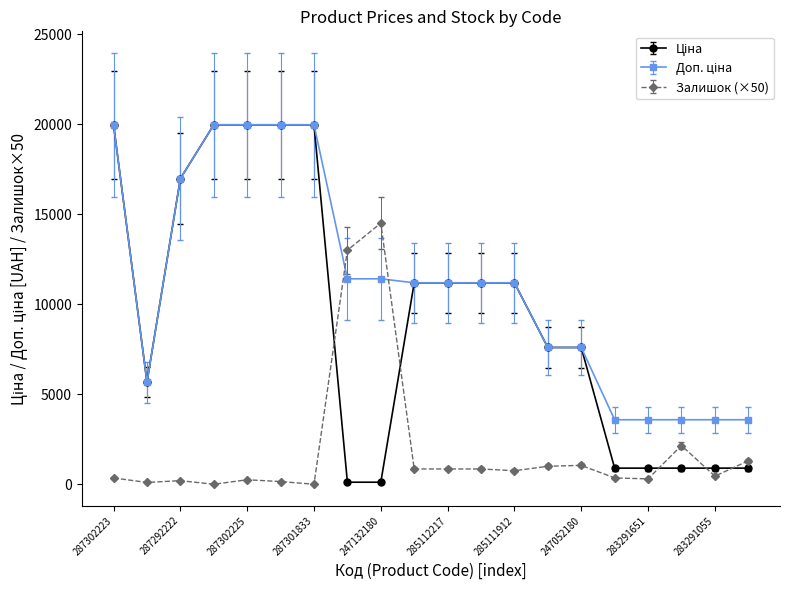

At how many categories does at least one series exceed 11692?

8